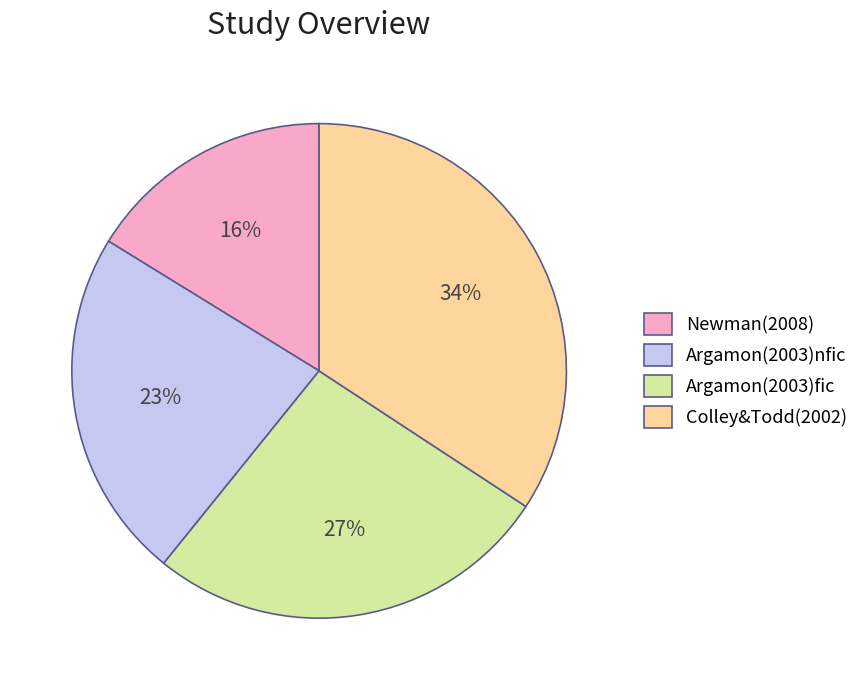

To the nearest percent, what is the average slice percentage?

25%